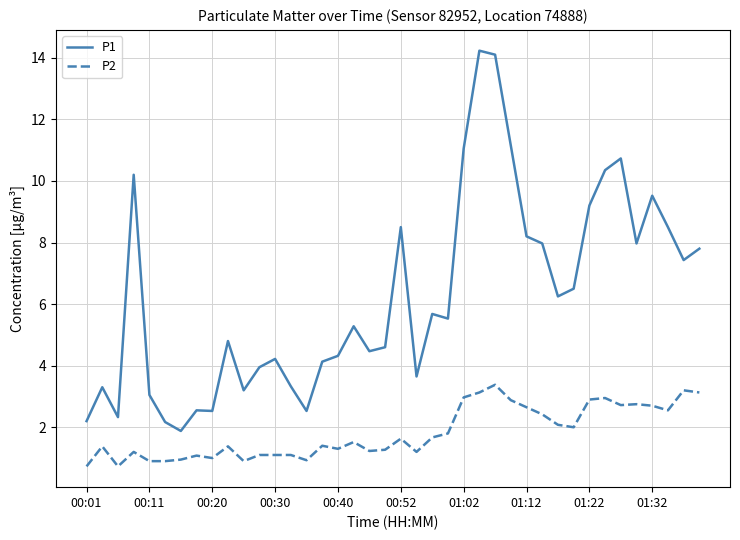

True or false: P1 and P2 cross at least once.

False